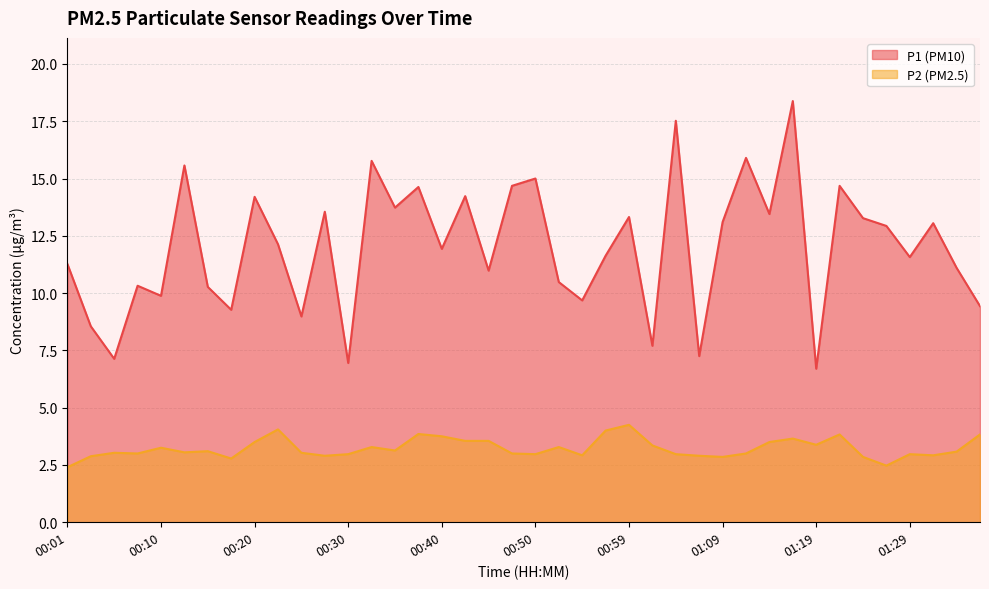

Where is the first local minimum for P2?

00:08